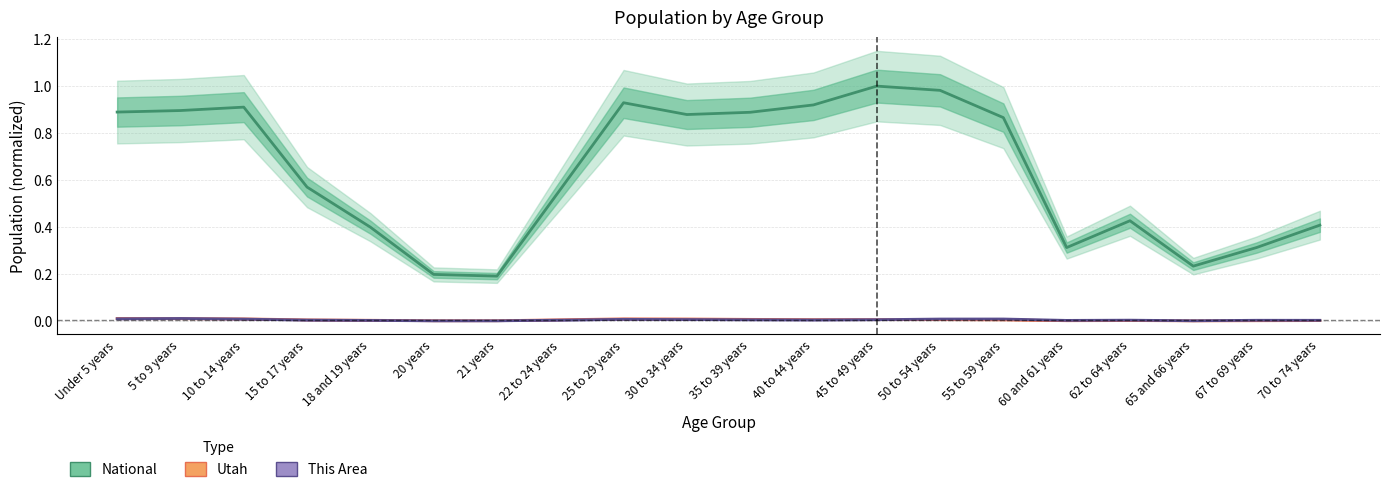

Which series changed the most between 18 and 19 years and 40 to 44 years?

National